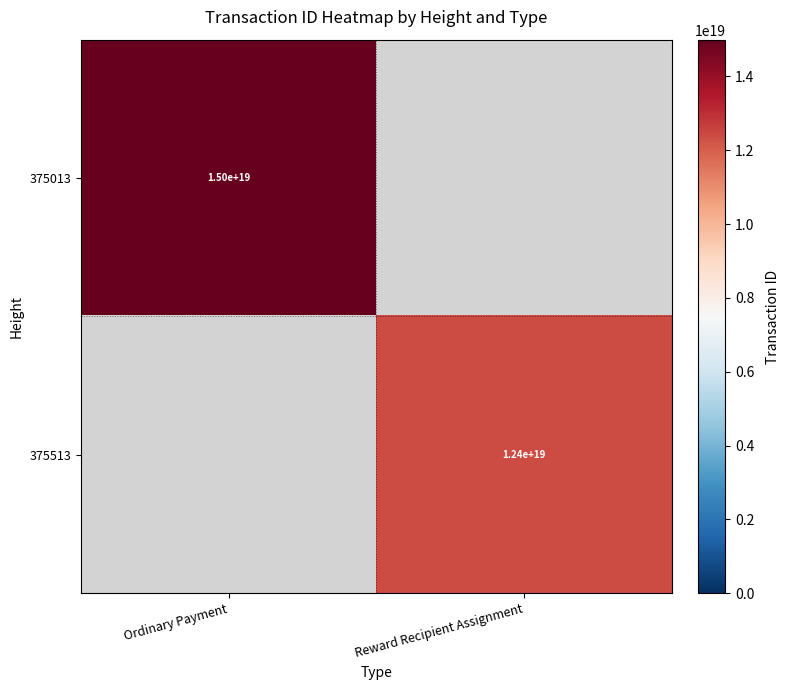

The 375013 series shows 3644666640918738944 at Ordinary Payment. True or false?

False